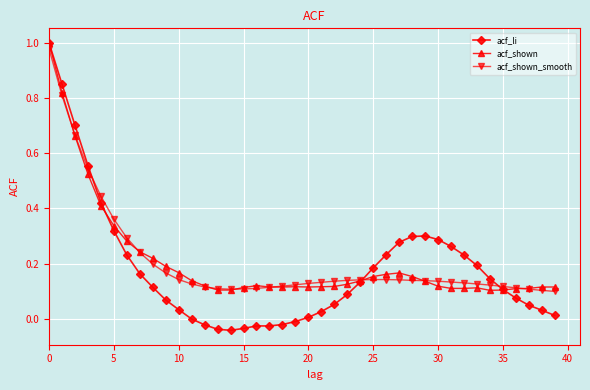

Which series has the widest spread of values?

acf_li